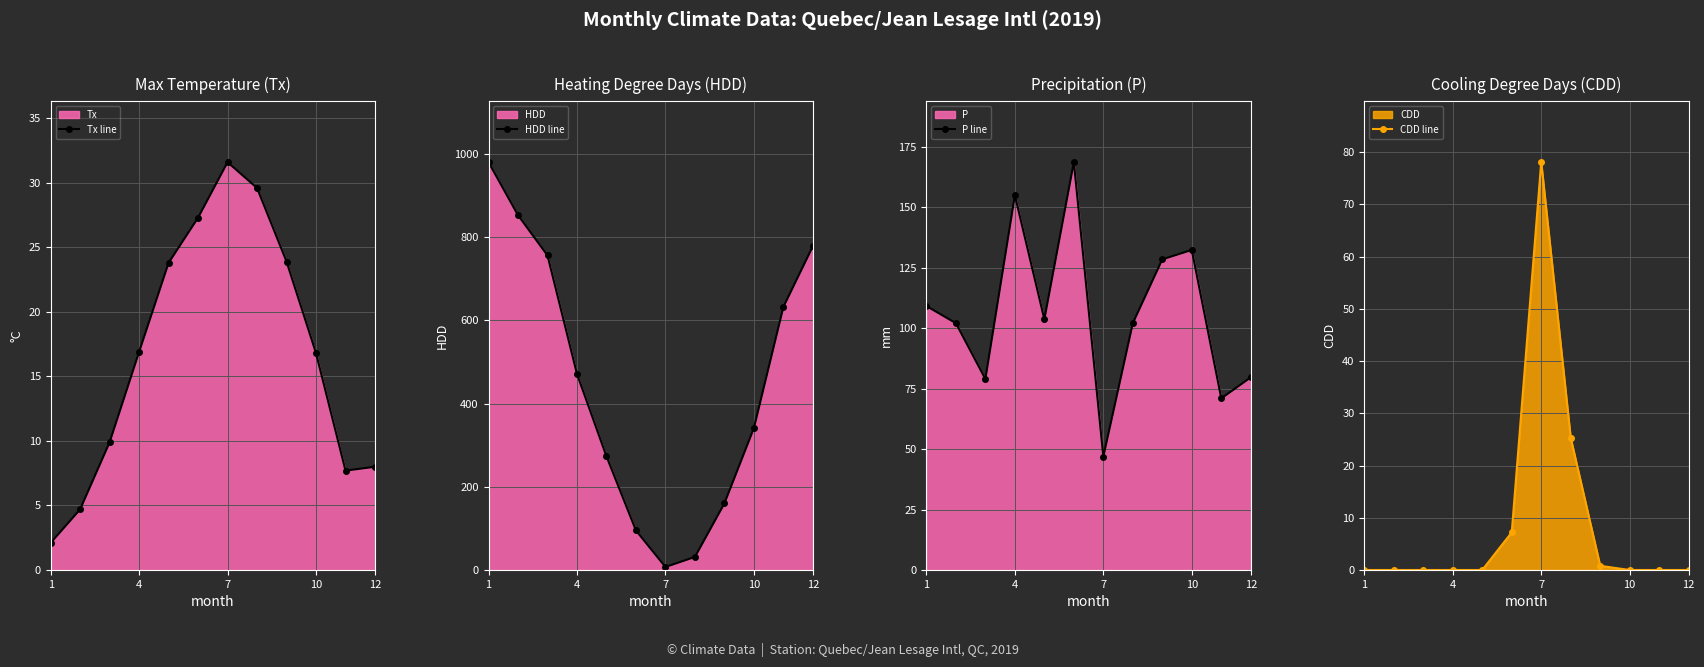

At which category is the sum across all series the highest?

1